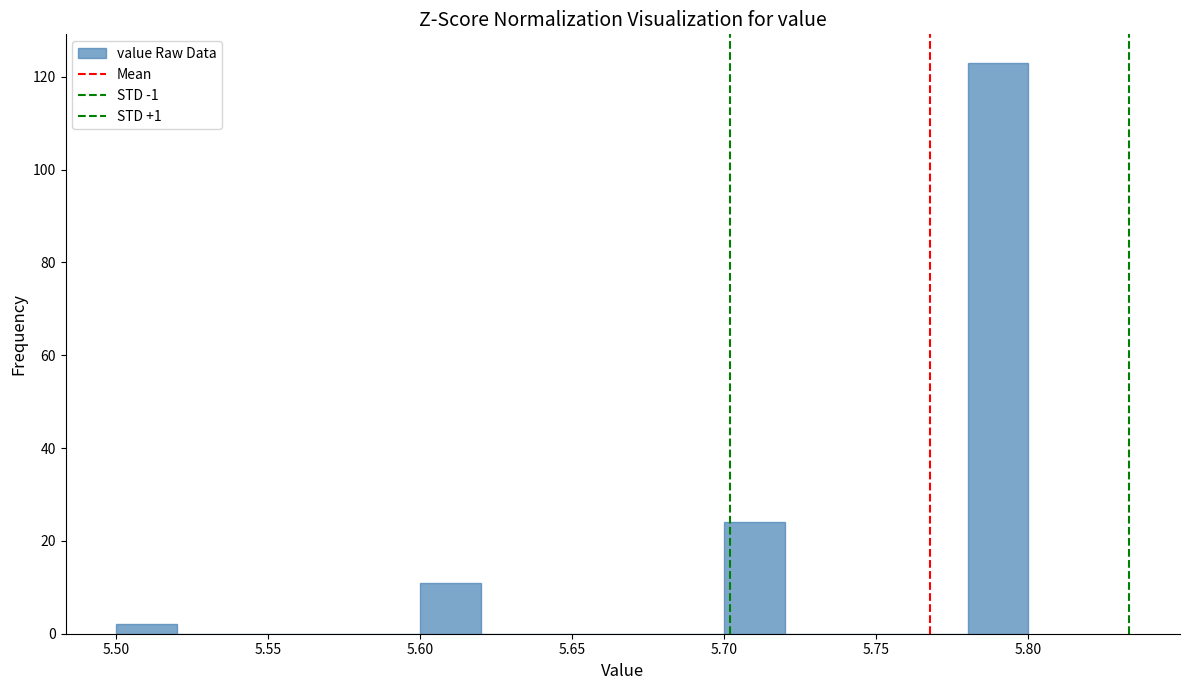

Reading left to right, list every bar in this chart as the range it spans on the x-axis followed by its height. The values are not printed on the chart, so give them approximately, as read against the axis.

5.50 to 5.52: 2
5.52 to 5.54: 0
5.54 to 5.56: 0
5.56 to 5.58: 0
5.58 to 5.60: 0
5.60 to 5.62: 12
5.62 to 5.64: 0
5.64 to 5.66: 0
5.66 to 5.68: 0
5.68 to 5.70: 0
5.70 to 5.72: 24
5.72 to 5.74: 0
5.74 to 5.76: 0
5.76 to 5.78: 0
5.78 to 5.80: 124